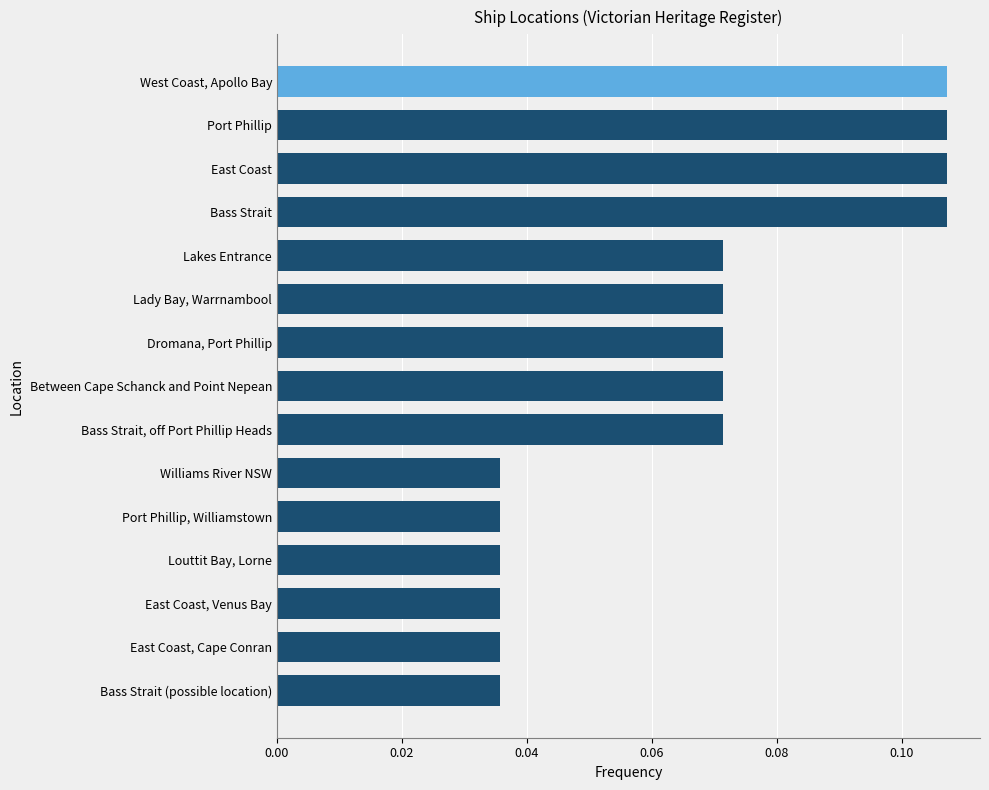

What is the sum of all values?

1.0